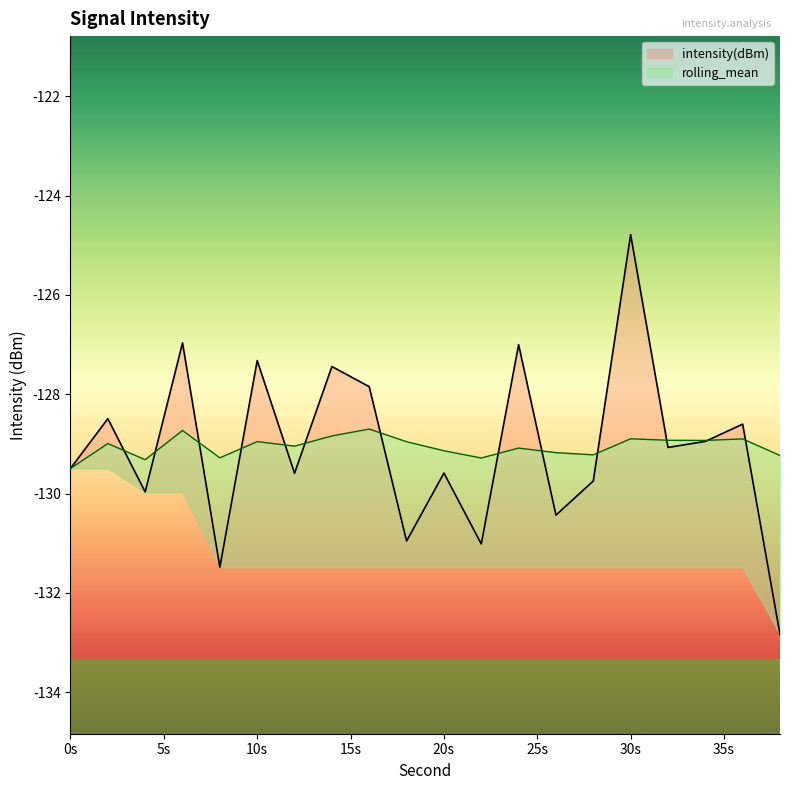

What is the difference between the maximum and minimum values in the rolling_mean series?

0.8